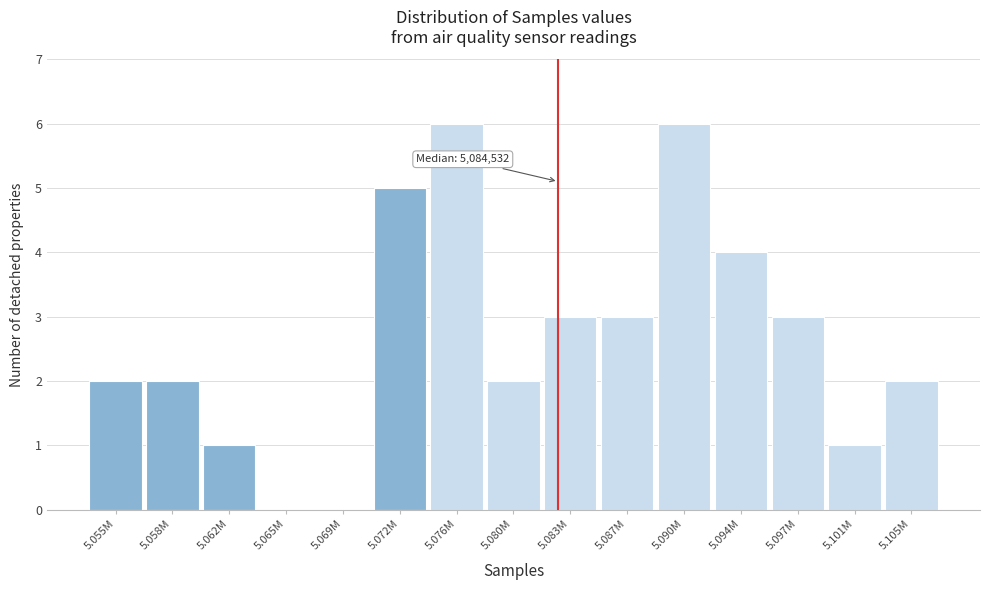

Reading left to right, transcribe all the data shown in this chart.

5.055M=2	5.058M=2	5.062M=1	5.065M=0	5.069M=0	5.072M=5	5.076M=6	5.080M=2	5.083M=3	5.087M=3	5.090M=6	5.094M=4	5.097M=3	5.101M=1	5.105M=2